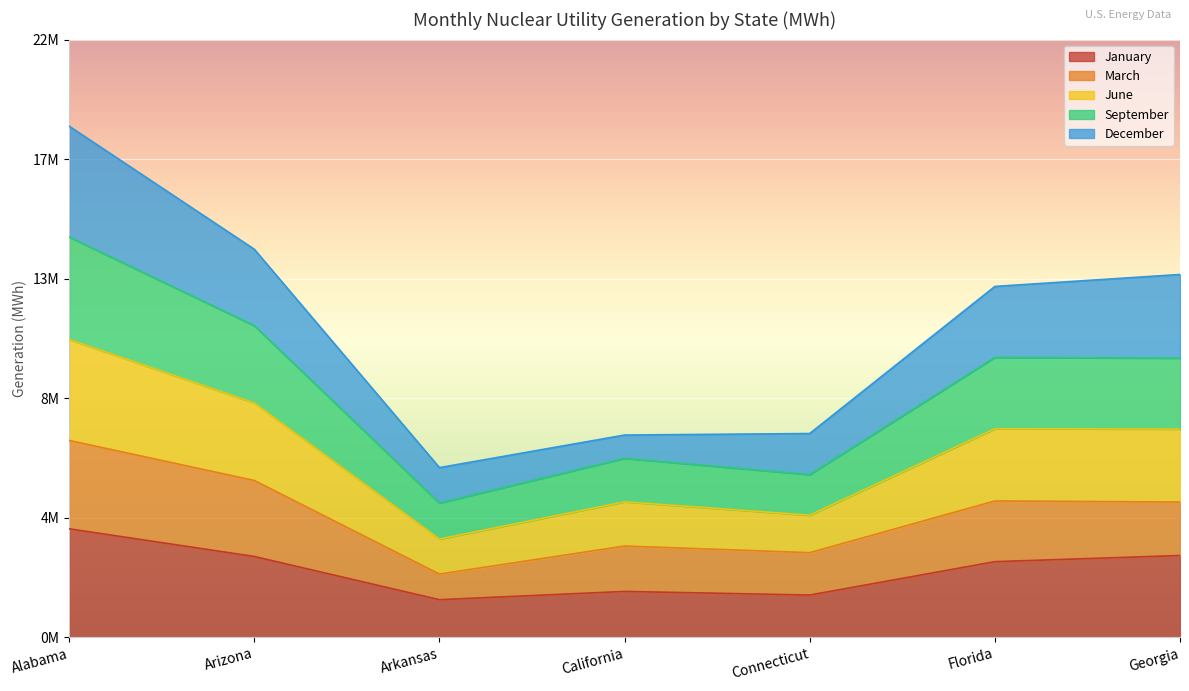

What are all the series names shown in the legend?

January, March, June, September, December